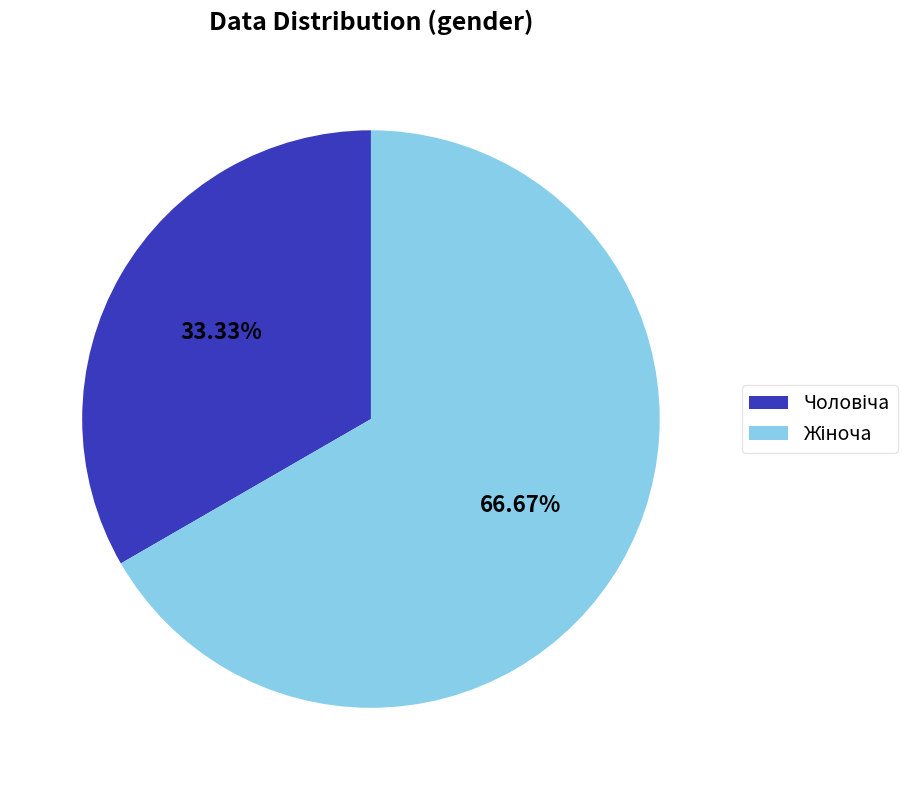

How many segments does this pie chart have?

2